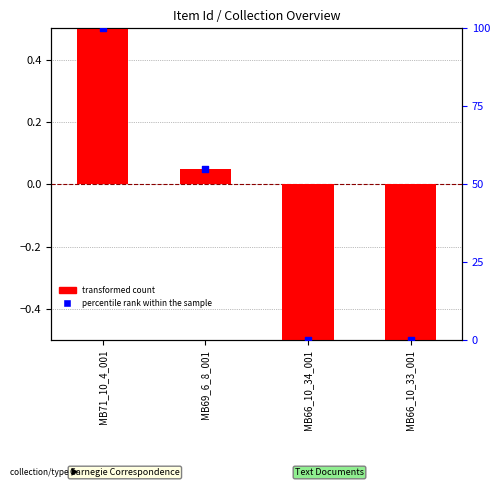

At how many categories does at least one series exceed 34?

2